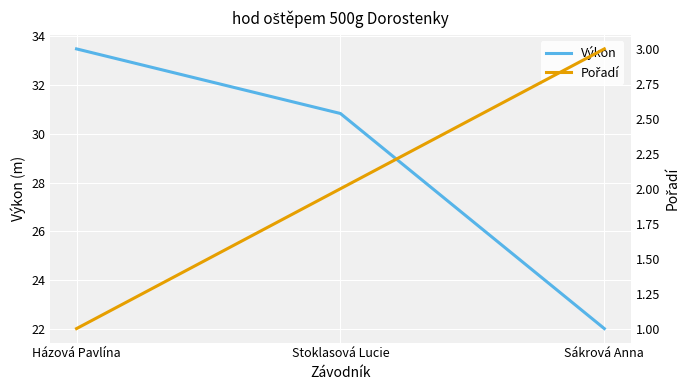

Rank the series by their maximum value, from lowest to highest.

Pořadí, Výkon